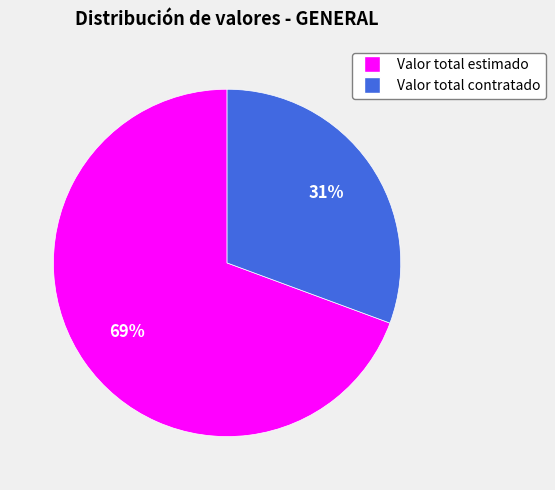

To the nearest percent, what portion does Valor total estimado represent?

69%